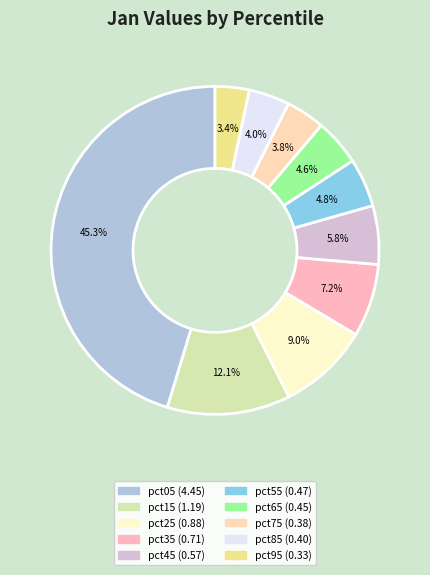

Rank the categories by value from lowest to highest.

pct95, pct75, pct85, pct65, pct55, pct45, pct35, pct25, pct15, pct05